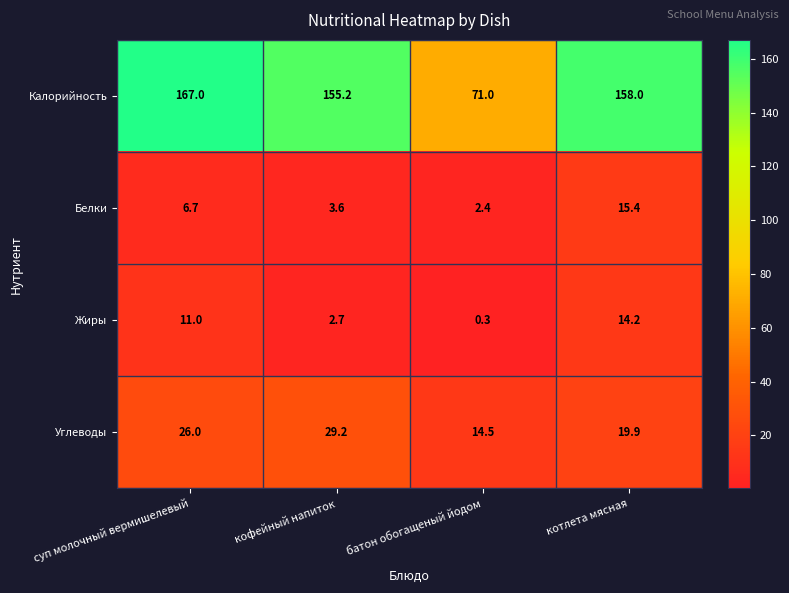

Is it true that Жиры equals 1.4 at кофейный напиток?

False